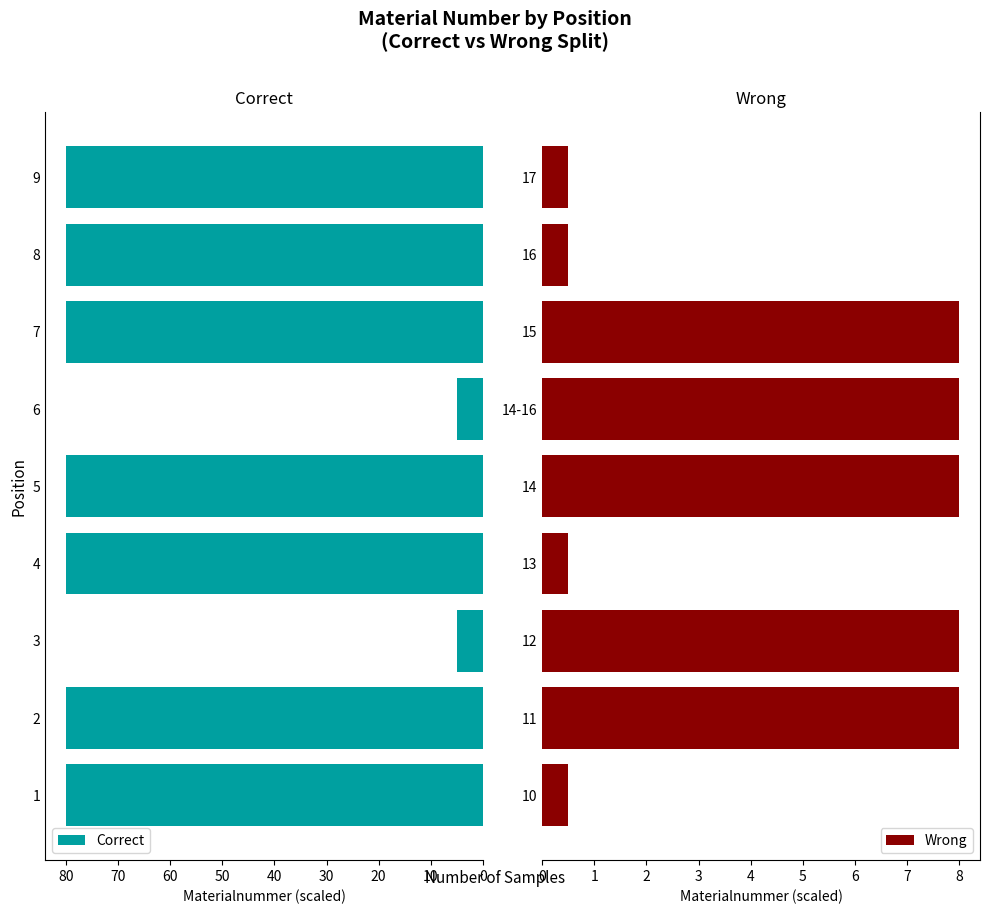

Read the Wrong value at 16.

0.5